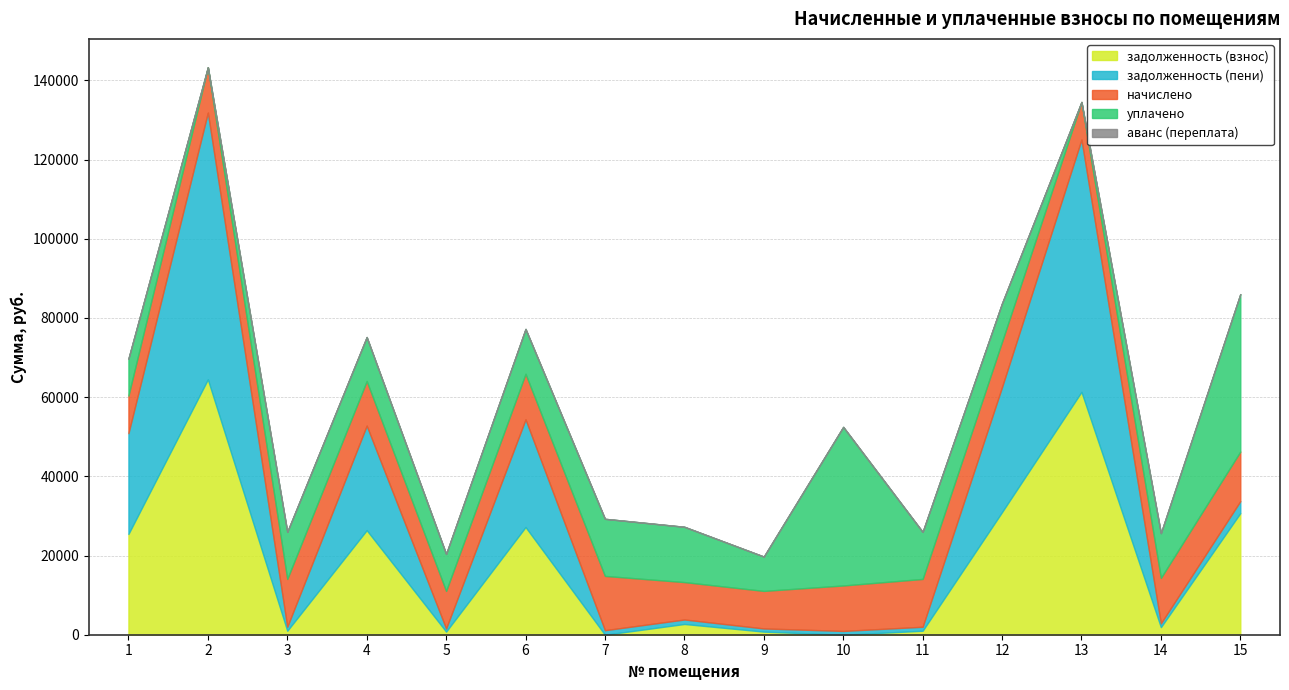

List the series in order of their peak value, lowest first.

аванс (переплата), начислено, уплачено, задолженность (взнос), задолженность (пени)